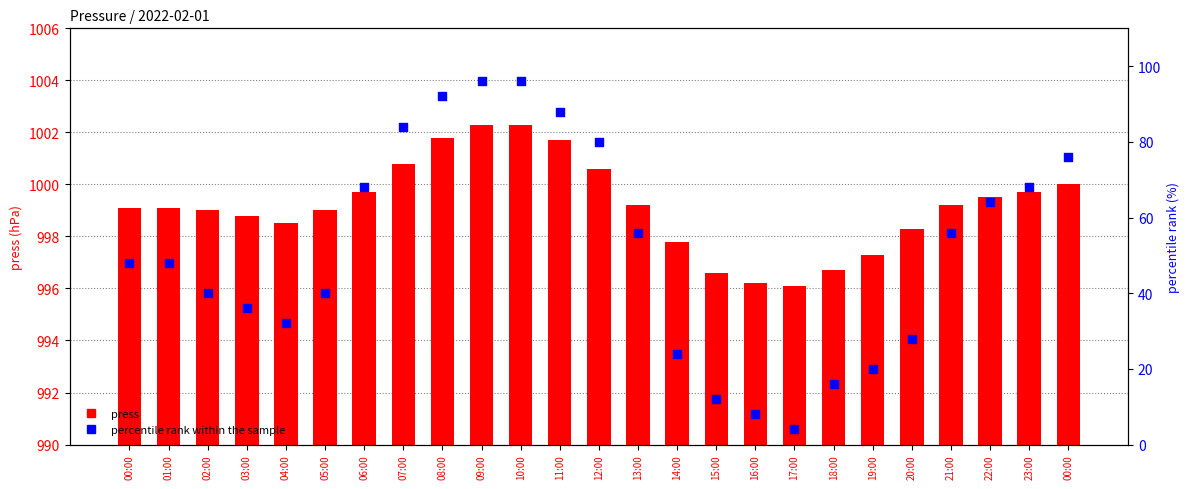

At which category is the sum across all series the highest?

09:00